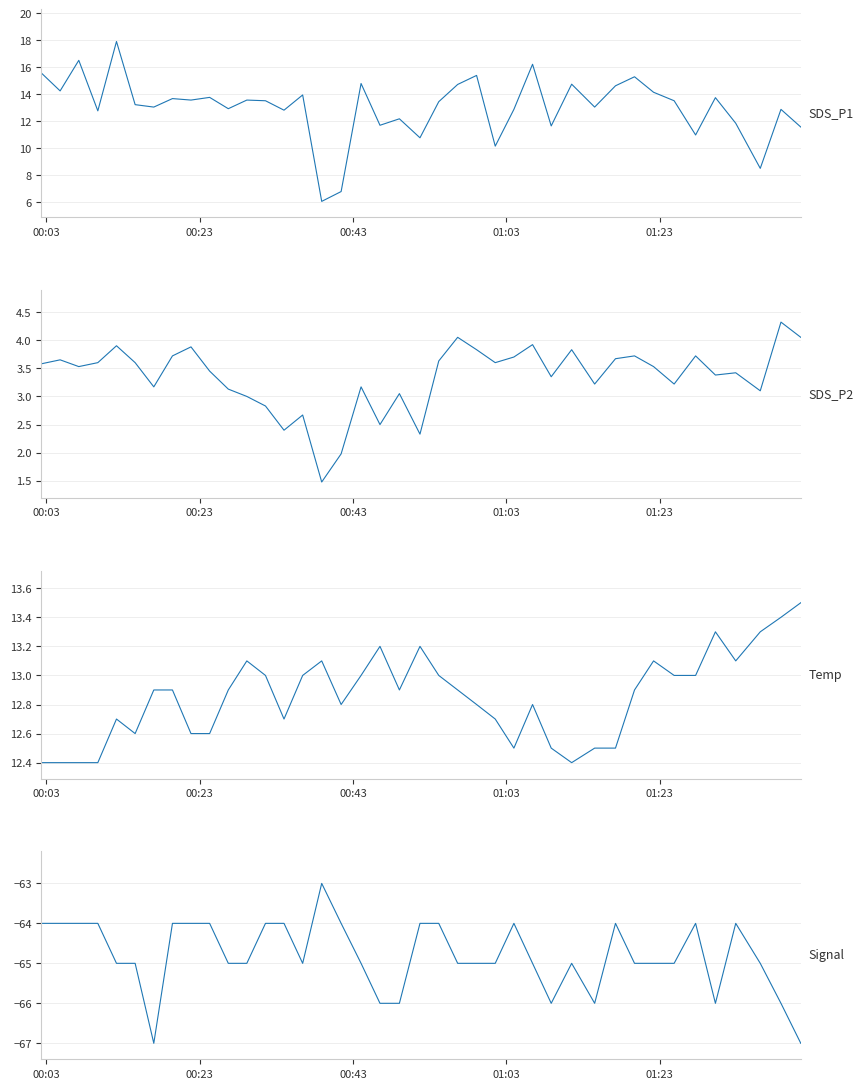

Is this an area chart (filled region under the line)?

No